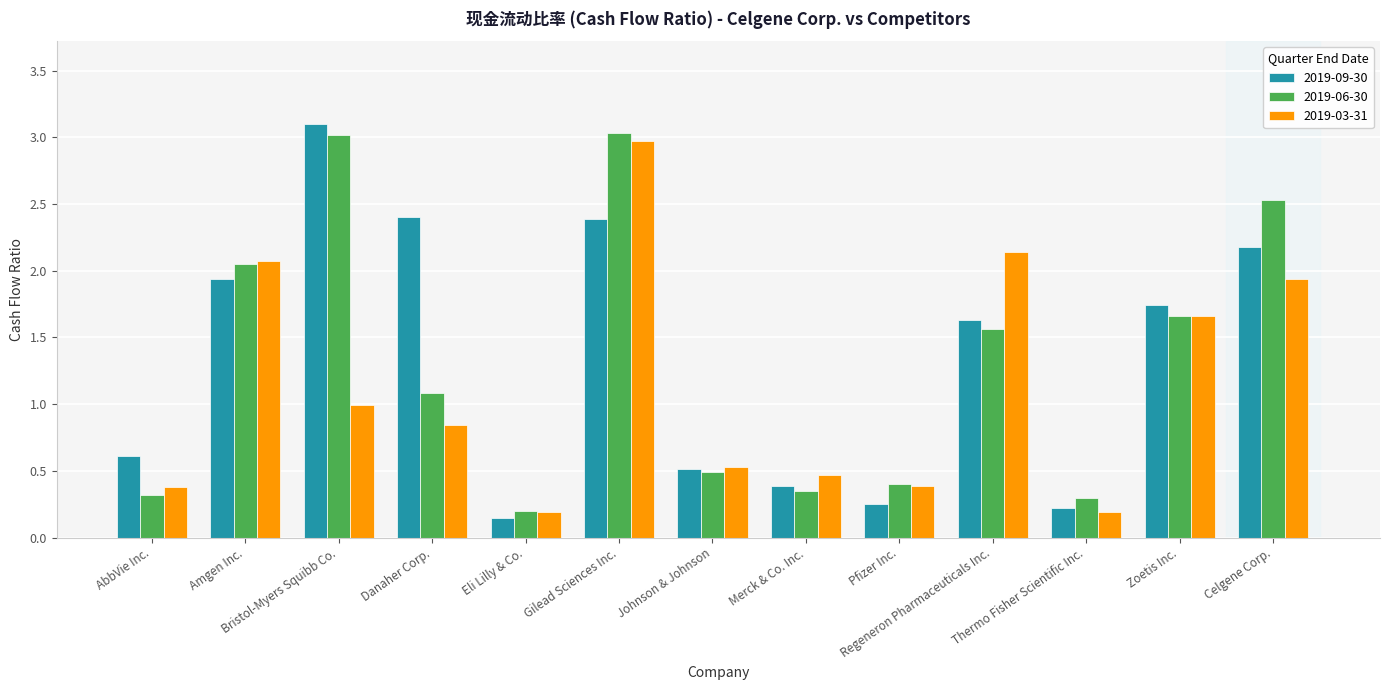

At how many categories does at least one series exceed 0?

13